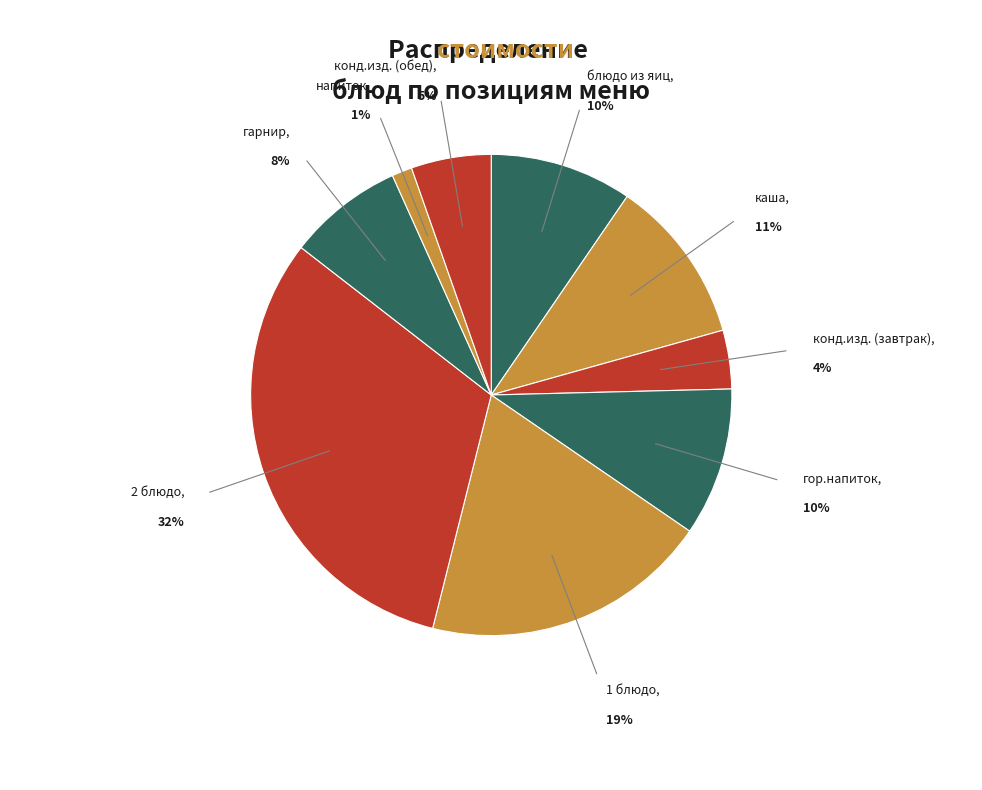

How many slices are in this pie chart?

9